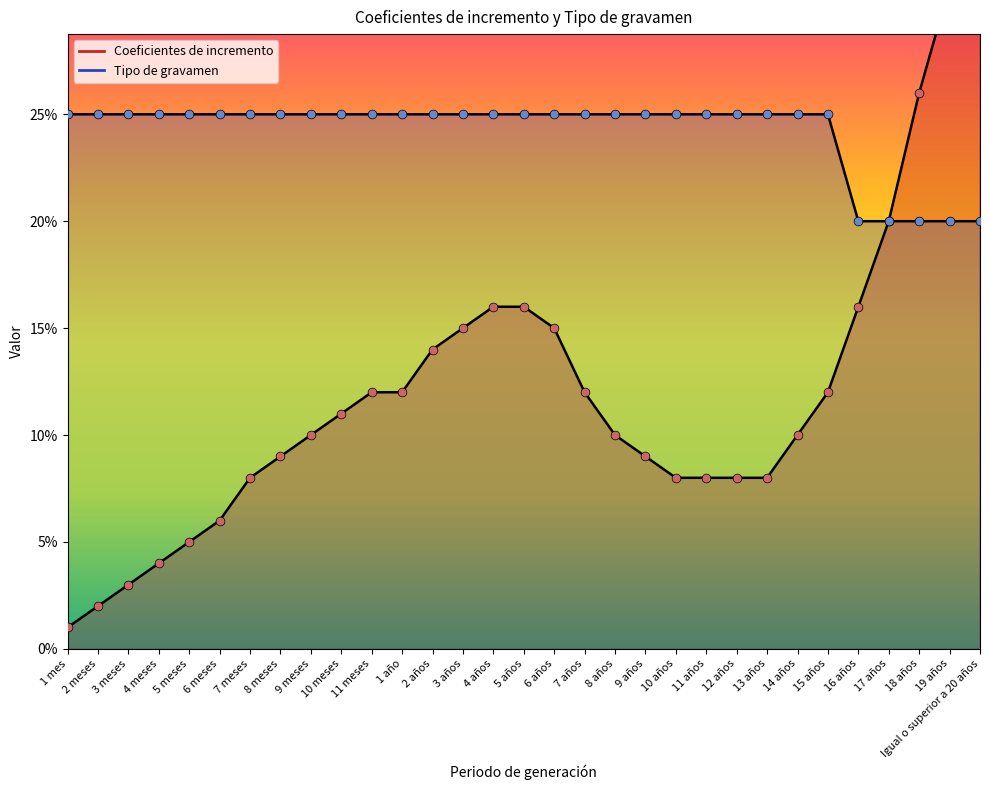

What is the total value across all series at 7 meses?

0.3